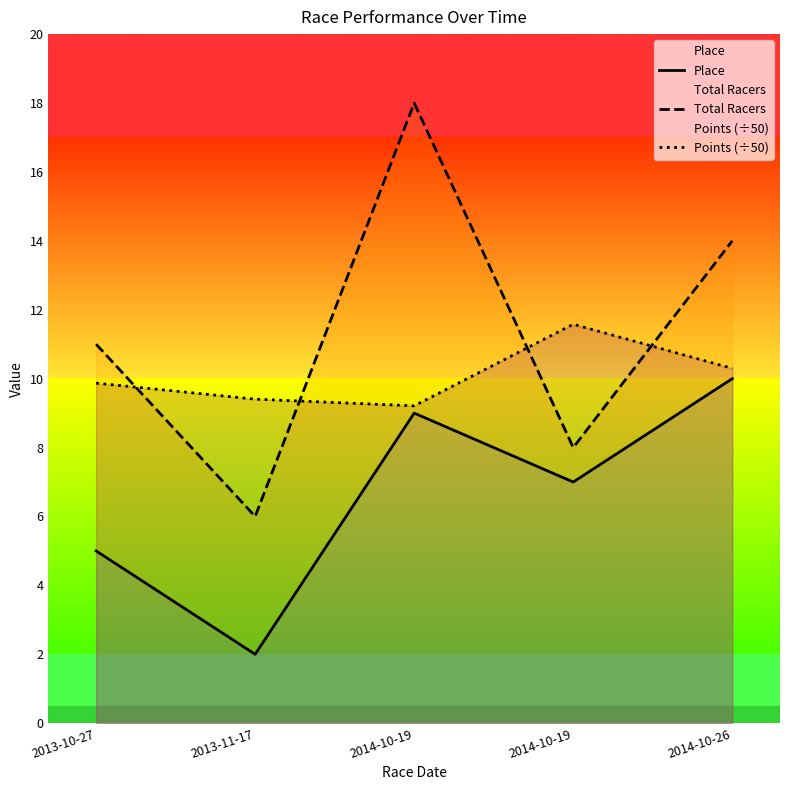

What is the minimum value for Points (÷50)?

9.2